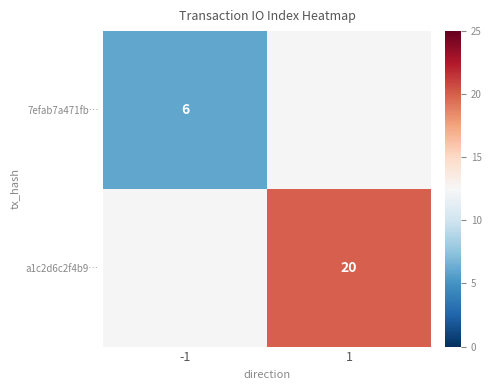

At which category does the chart reach its minimum across all series?

-1